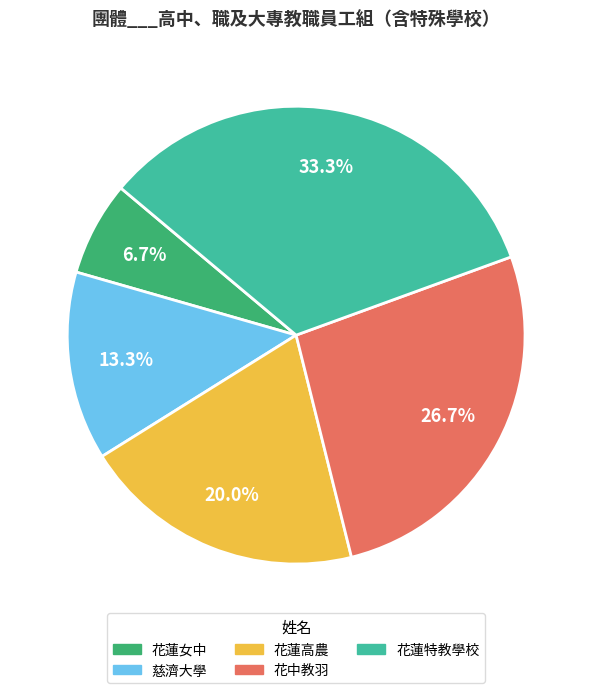

To the nearest percent, what percentage of the pie is 慈濟大學?

13%